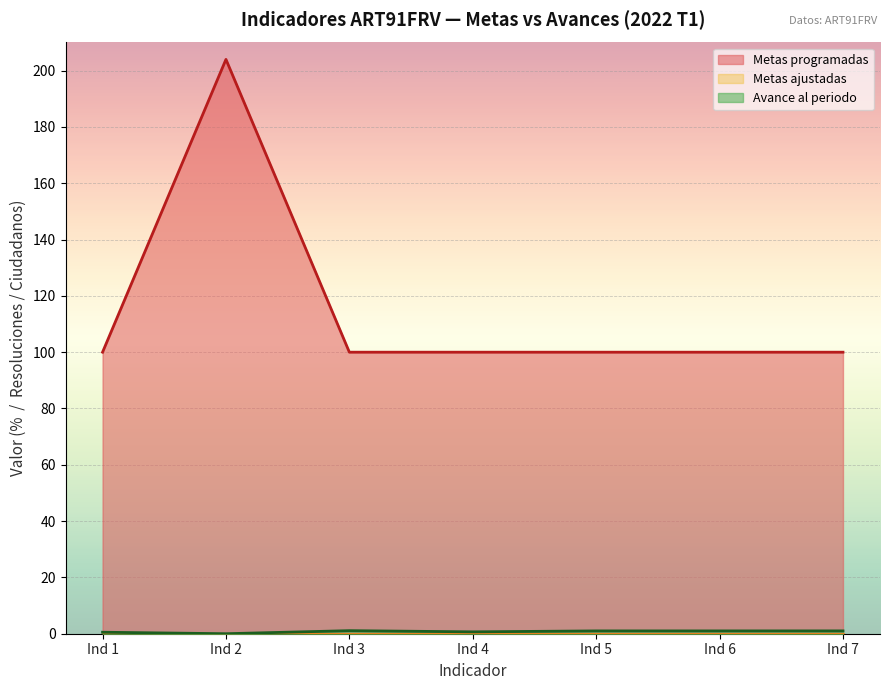

How many data points does each series have?

7